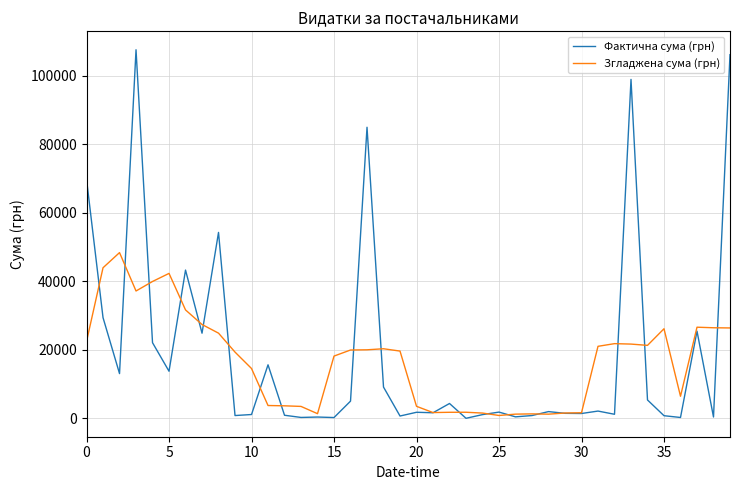

Which series has the largest range (max minus min)?

Фактична сума (грн)